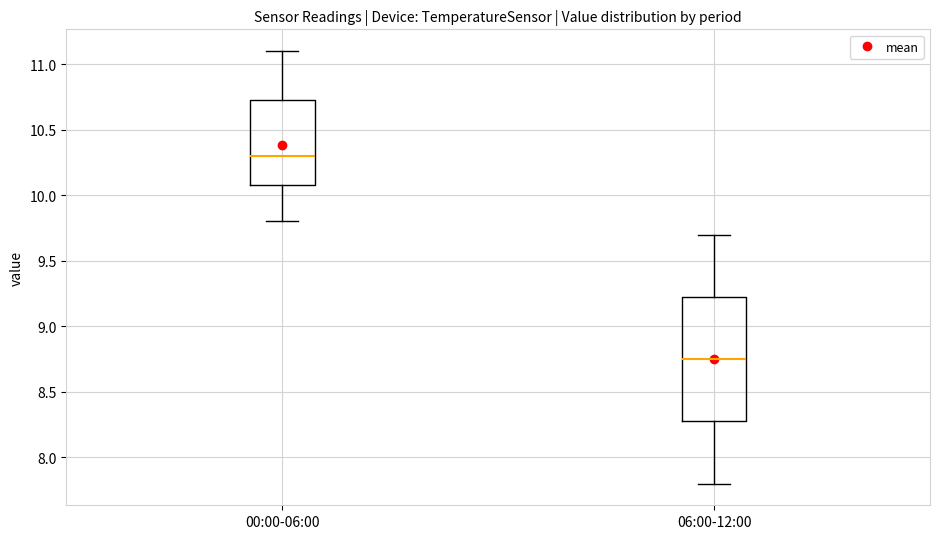

Where does the median line of the box for 06:00-12:00 sit on the y-axis? The values are not printed on the chart, so give them approximately, as read against the axis.

8.75